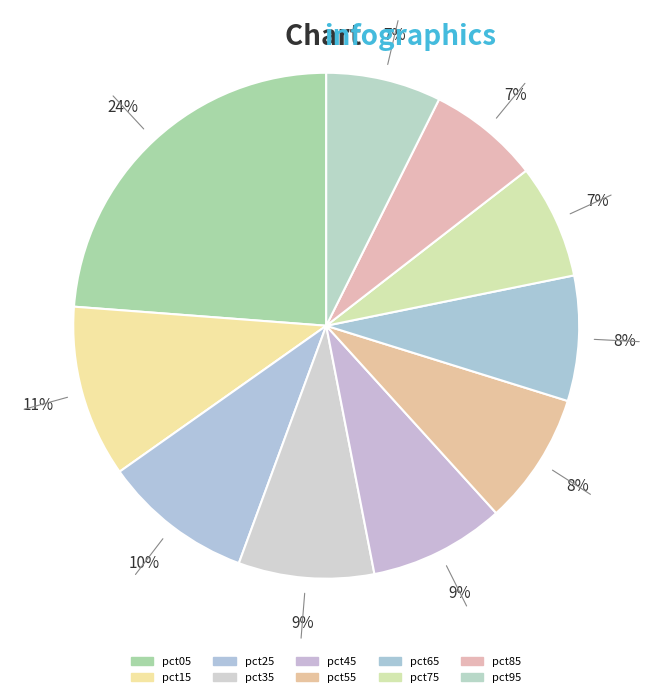

Which category has the biggest portion of the pie?

pct05